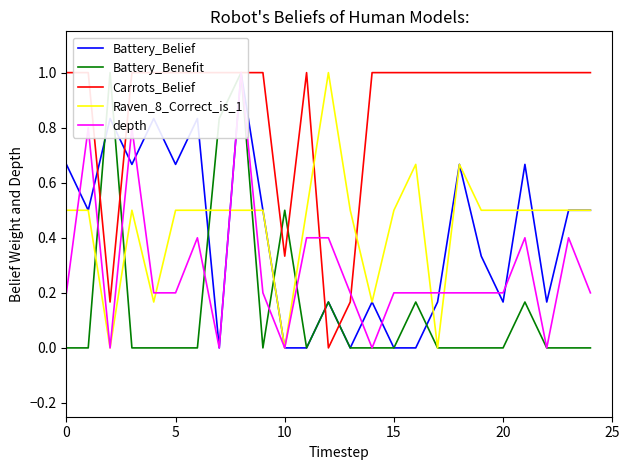

Reading left to right, transcribe all the data shown in this chart.

Battery_Belief: 0.7	0.5	0.8	0.7	0.8	0.7	0.8	0.0	1.0	0.5	0.0	0.0	0.2	0.0	0.2	0.0	0.0	0.2	0.7	0.3	0.2	0.7	0.2	0.5	0.5
Battery_Benefit: 0.0	0.0	1.0	0.0	0.0	0.0	0.0	0.8	1.0	0.0	0.5	0.0	0.2	0.0	0.0	0.0	0.2	0.0	0.0	0.0	0.0	0.2	0.0	0.0	0.0
Carrots_Belief: 1.0	1.0	0.2	1.0	1.0	1.0	1.0	1.0	1.0	1.0	0.3	1.0	0.0	0.2	1.0	1.0	1.0	1.0	1.0	1.0	1.0	1.0	1.0	1.0	1.0
Raven_8_Correct_is_1: 0.5	0.5	0.0	0.5	0.2	0.5	0.5	0.5	0.5	0.5	0.0	0.5	1.0	0.5	0.2	0.5	0.7	0.0	0.7	0.5	0.5	0.5	0.5	0.5	0.5
depth: 0.2	0.8	0.0	0.8	0.2	0.2	0.4	0.0	1.0	0.2	0.0	0.4	0.4	0.2	0.0	0.2	0.2	0.2	0.2	0.2	0.2	0.4	0.0	0.4	0.2